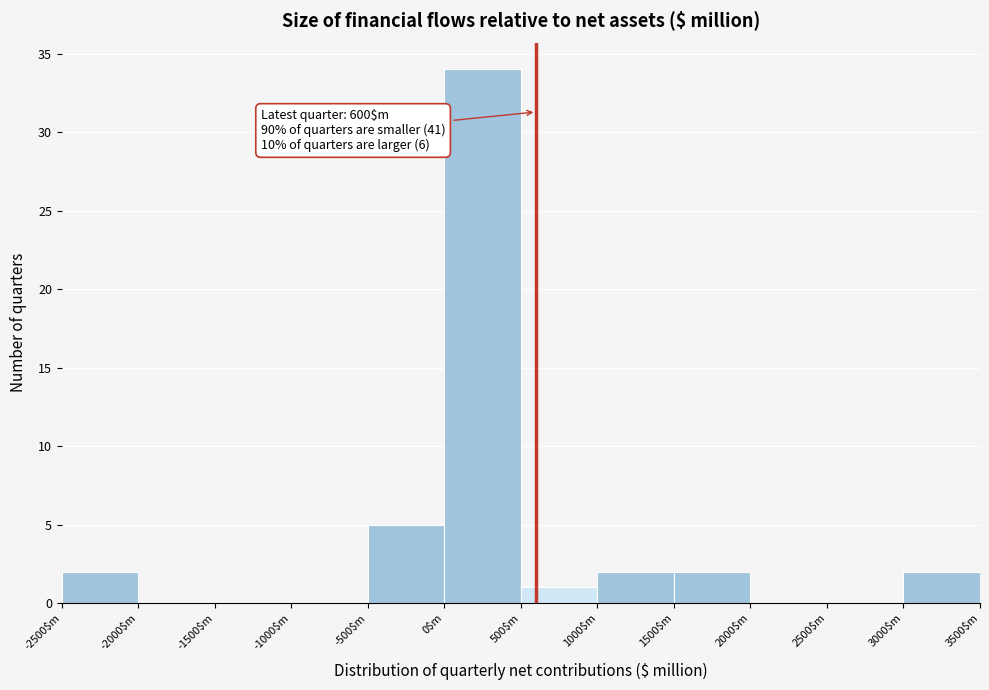

Over which range of the x-axis is the bar tallest?

0 to 500